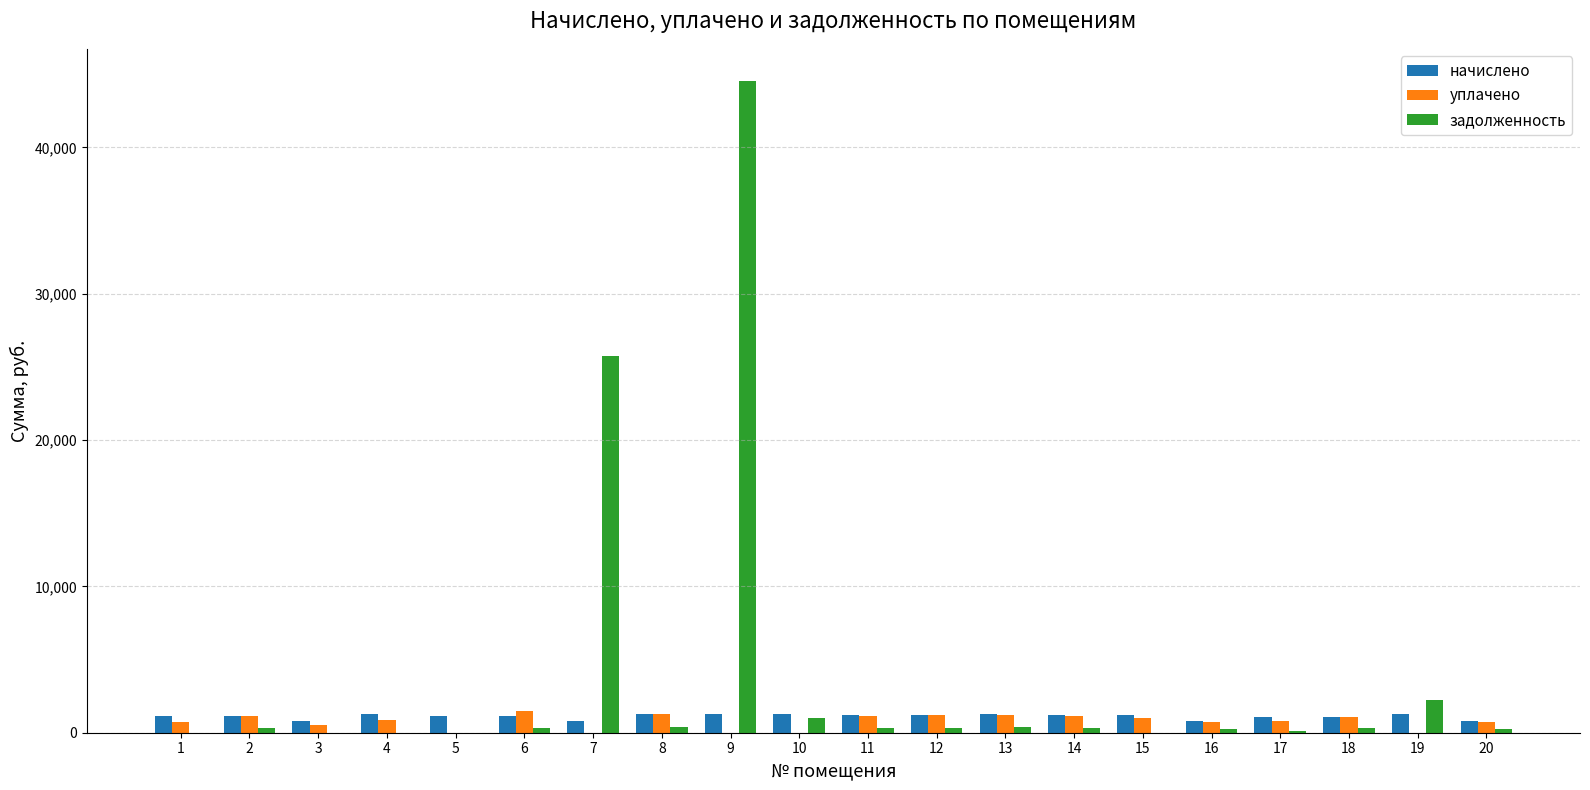

What is the sum of the задолженность values at 17 and 12?

452.9